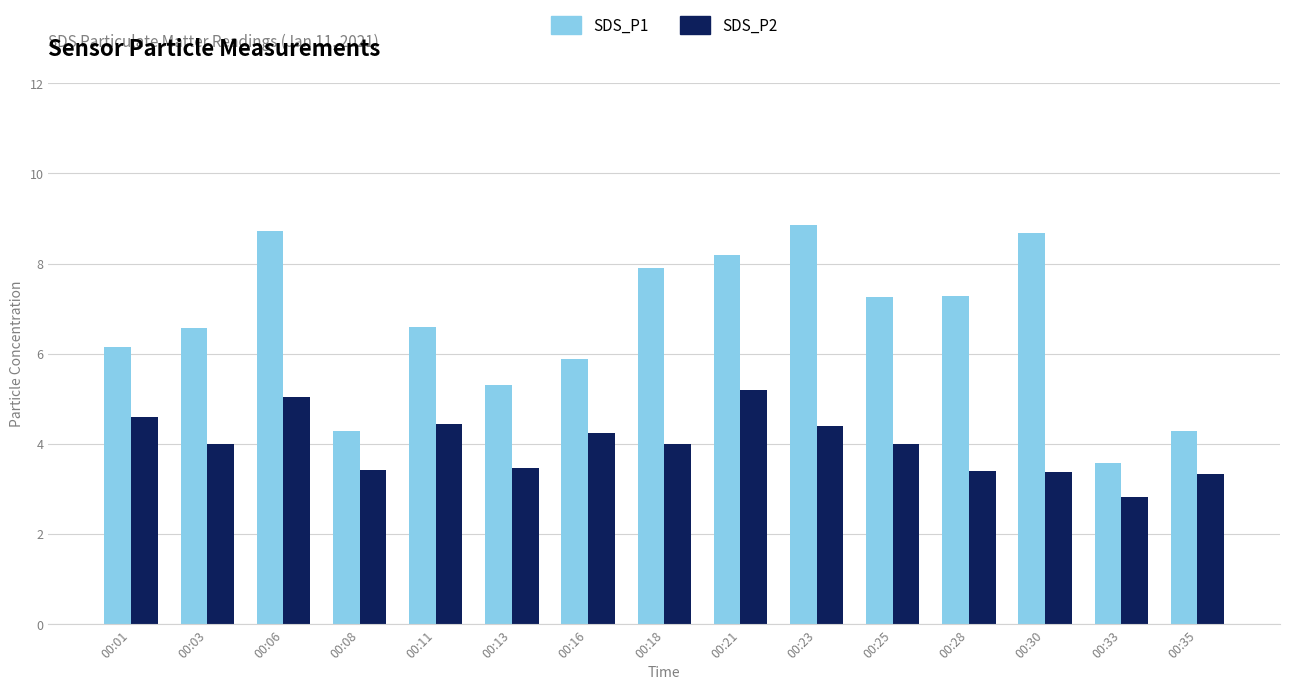

What is the sum of all SDS_P2 values?

59.7